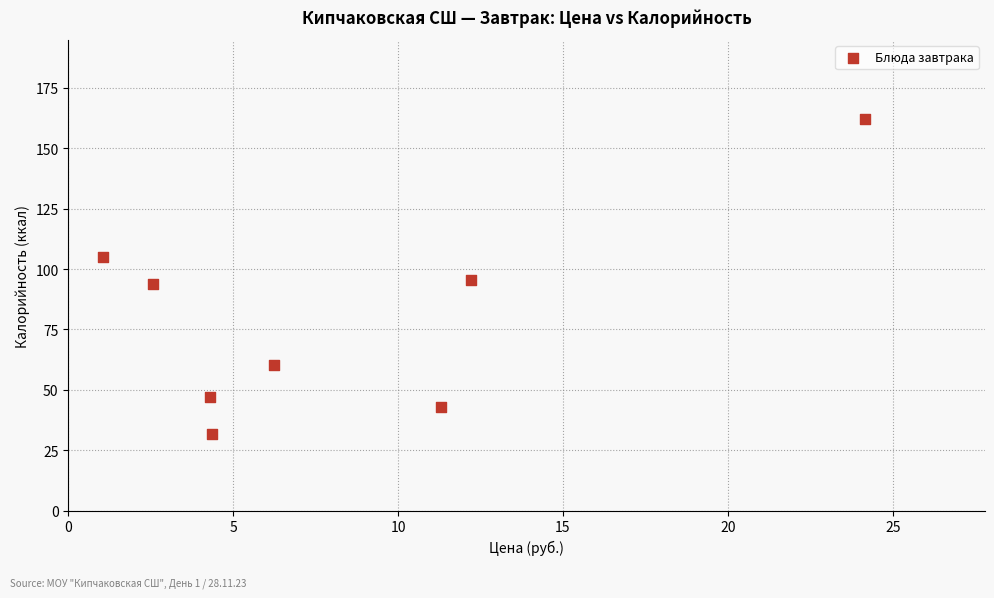

What is the average X value?

8.3